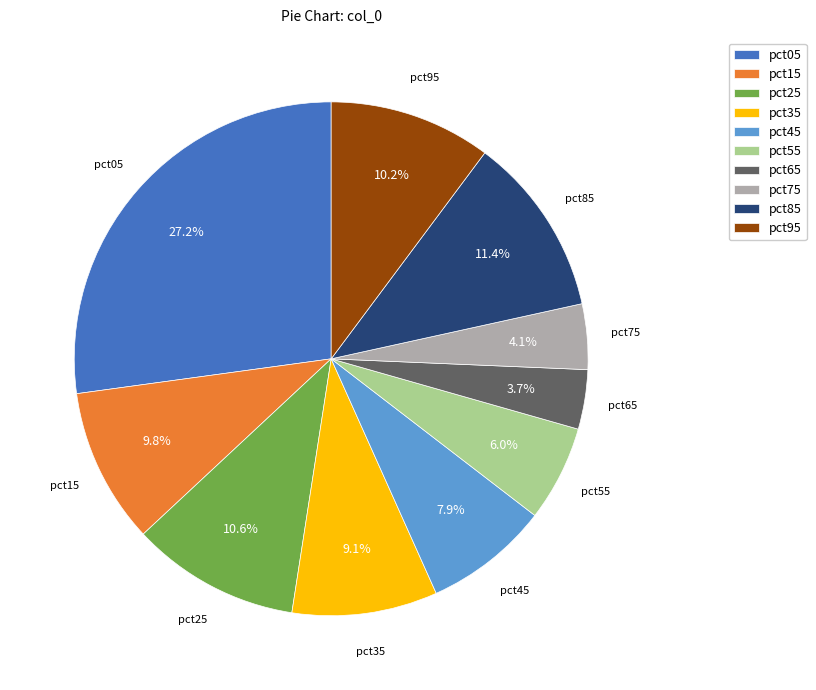

Which slice is the largest?

pct05